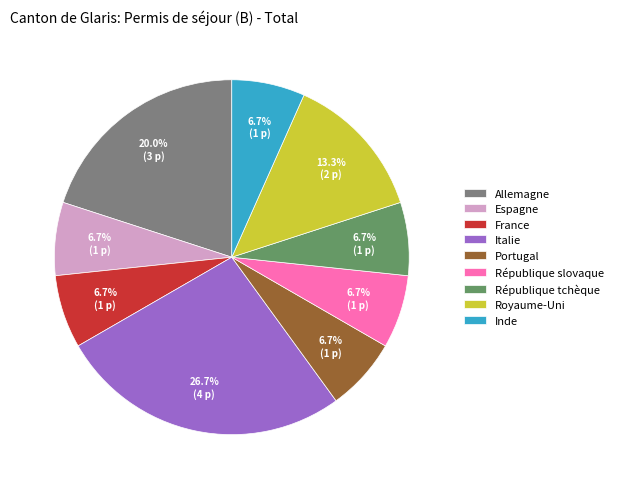

To the nearest percent, what portion does Royaume-Uni represent?

13%